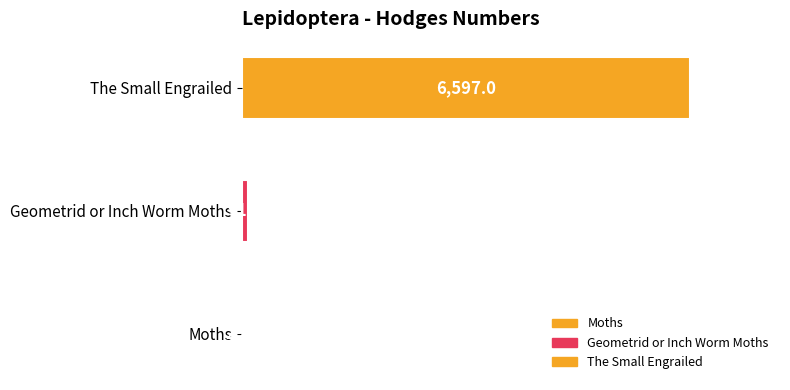

Rank the categories by value from lowest to highest.

Moths, Geometrid or Inch Worm Moths, The Small Engrailed